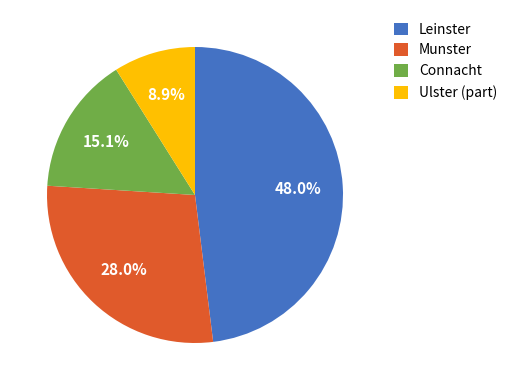

What percentage is the Munster slice, to the nearest percent?

28%